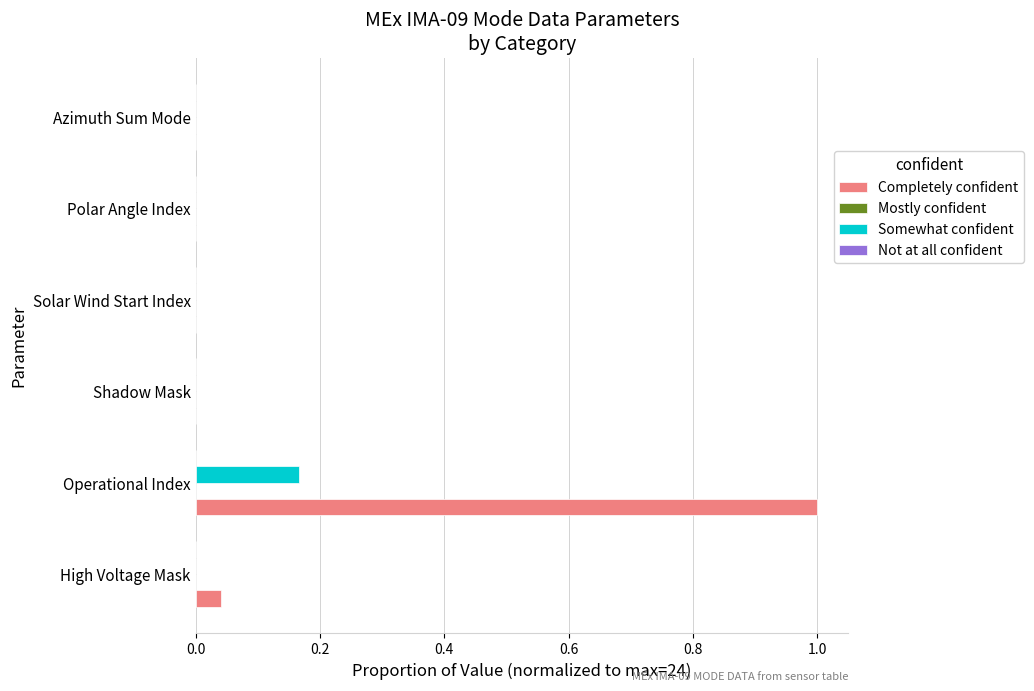

At which category does the chart reach its peak across all series?

Operational Index